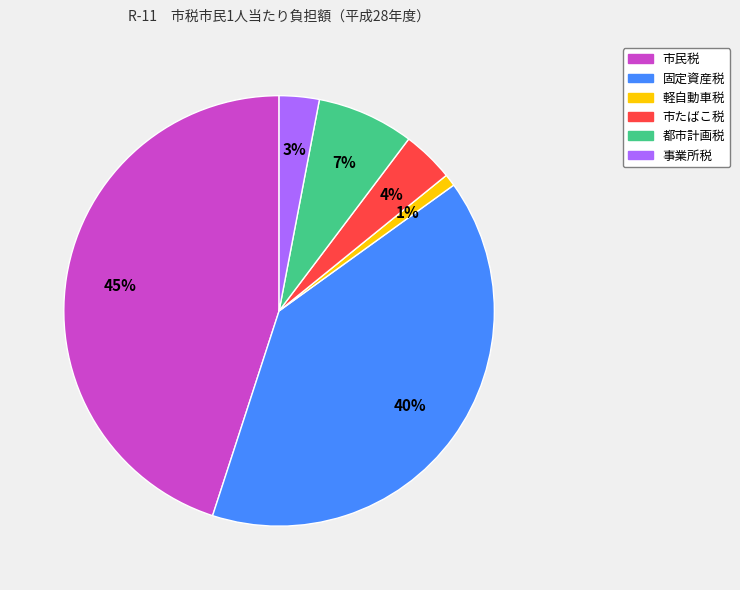

What percentage is the 市民税 slice, to the nearest percent?

45%